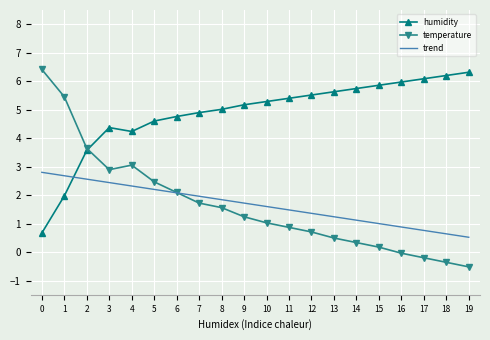

True or false: humidity has more than 1 points higher than both neighbors.

False